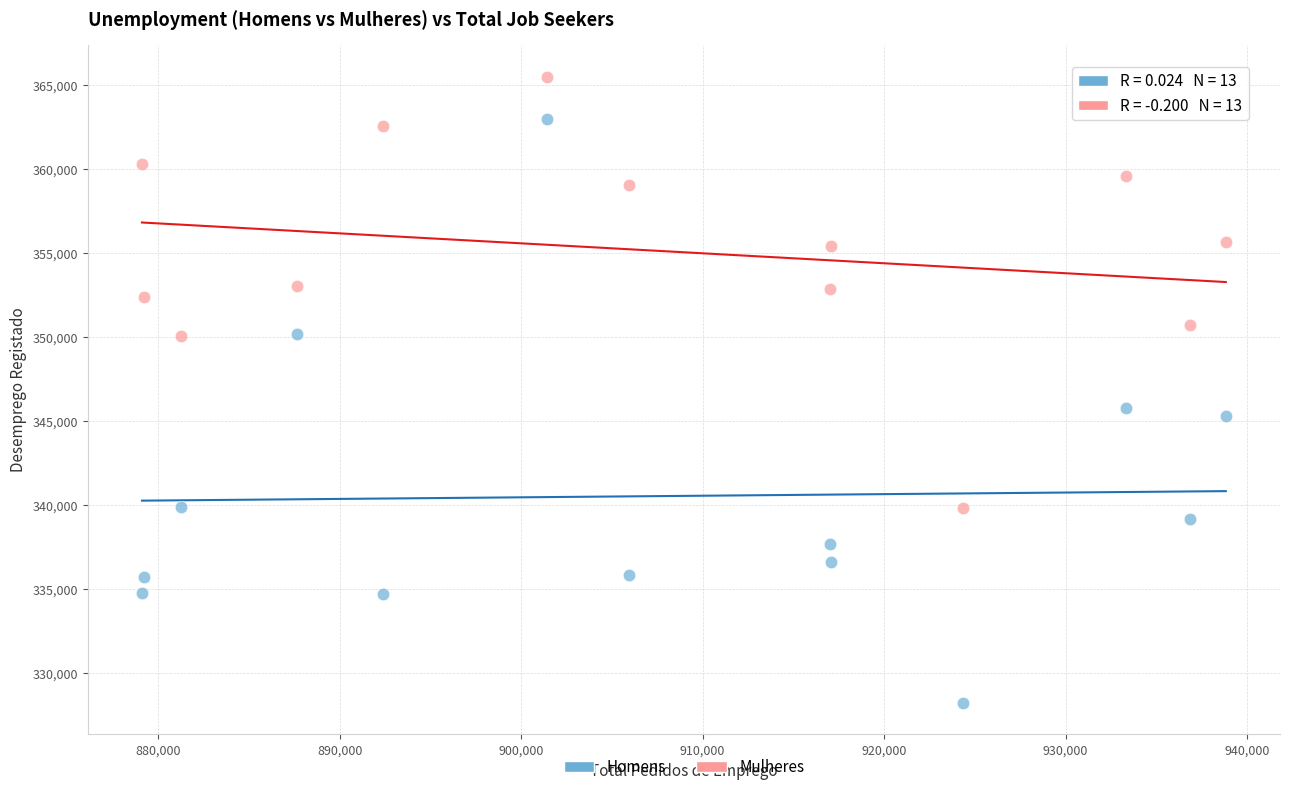

Across all data points, what is the range of Y values (max minus min)?

37307